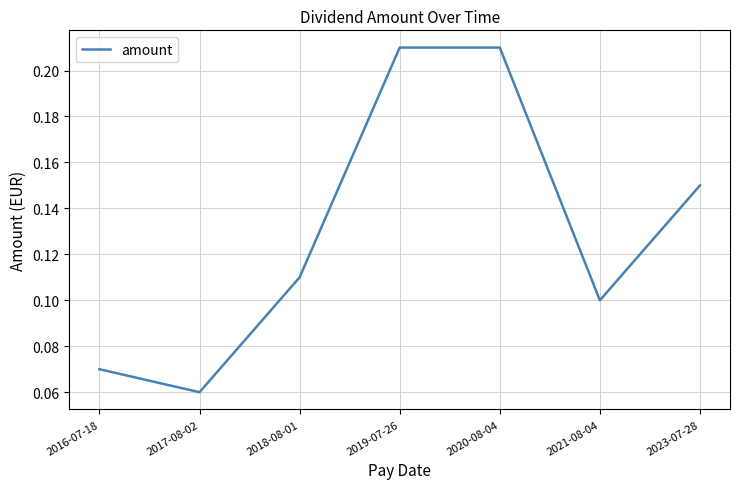

What position from the right is 2019-07-26?

4